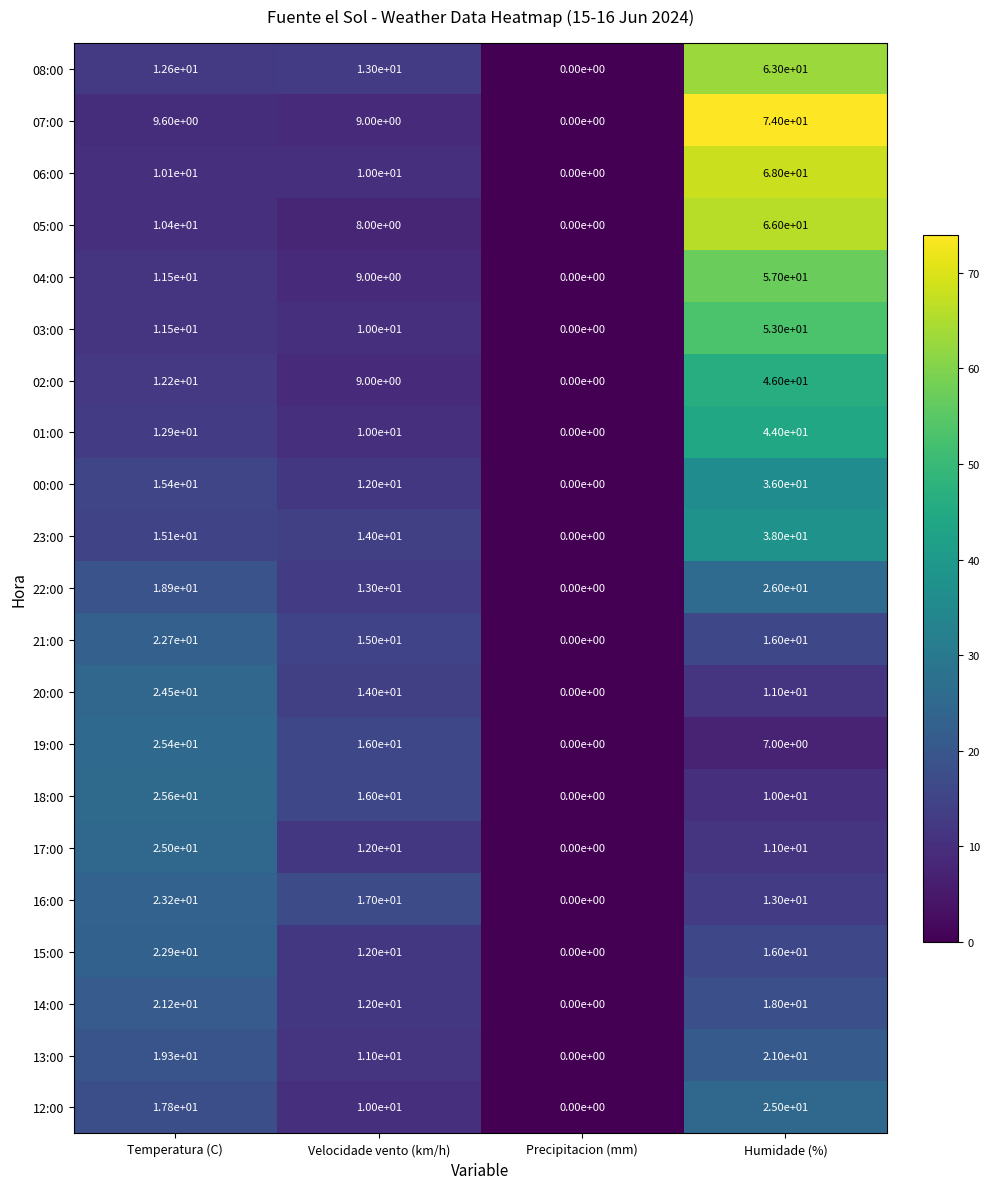

At which label does 00:00 first exceed 15?

Temperatura (C)